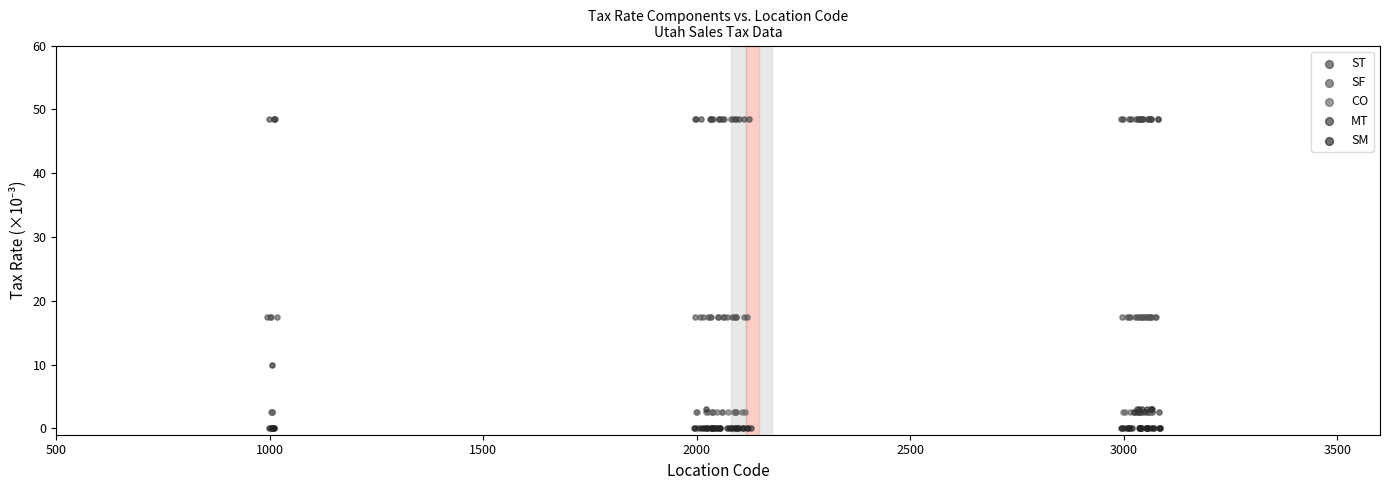

Which series reaches the maximum Y coordinate?

ST